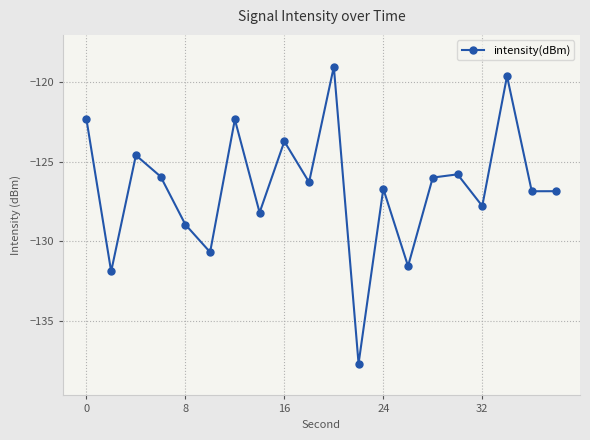

What is the smallest value displayed?

-137.7